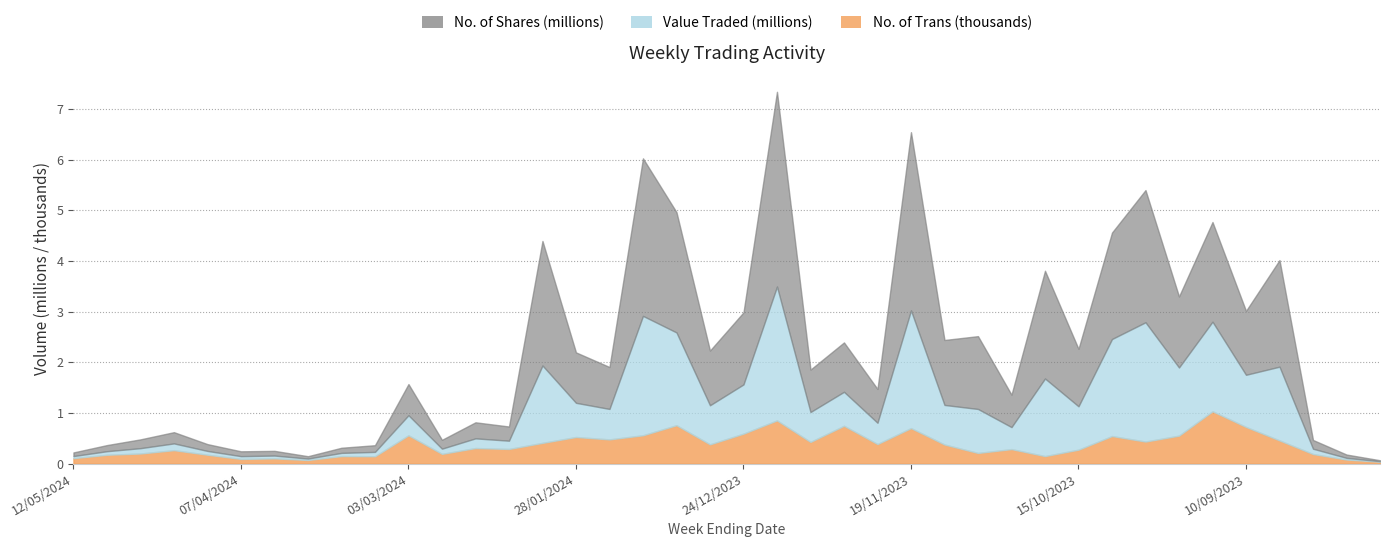

Which category has the lowest value across all series?

13/08/2023